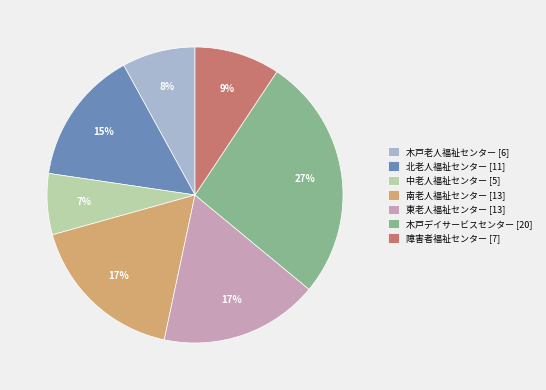

Does 木戸デイサービスセンター account for over 50% of the chart?

No